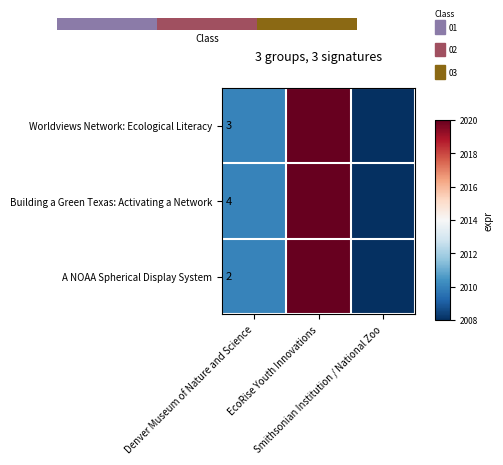

What value does the A NOAA Spherical Display System series have at EcoRise Youth Innovations, to the nearest 10?

2020